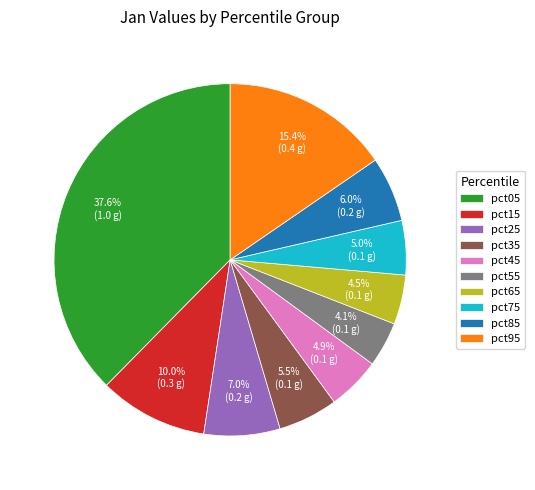

To the nearest percent, what percentage of the pie is pct45?

5%